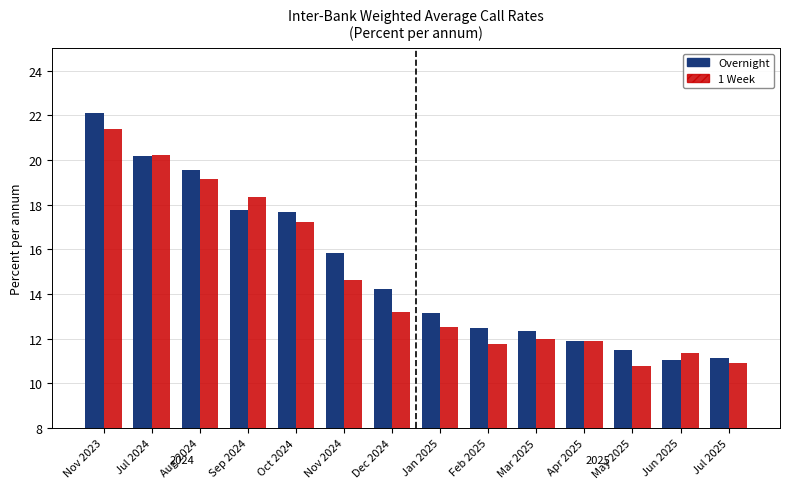

How many bars are there in total?

28